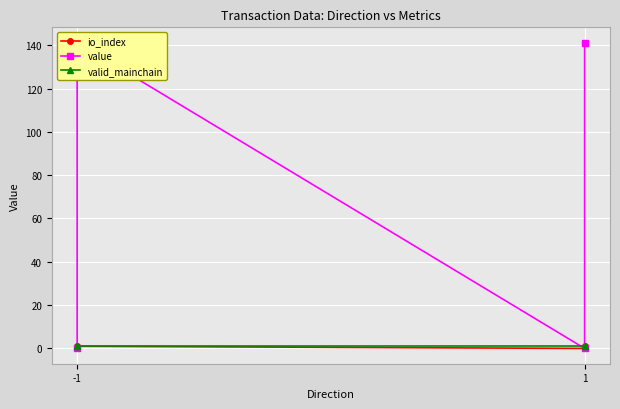

What are all the series names shown in the legend?

io_index, value, valid_mainchain